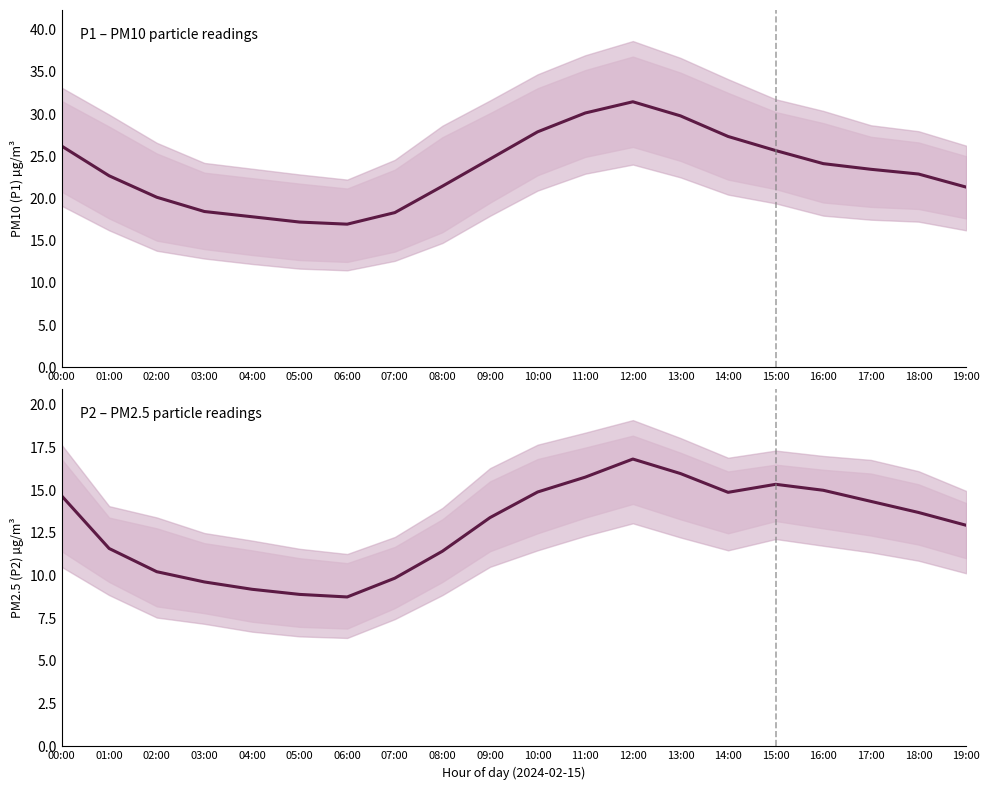

Which series has the widest spread of values?

P1